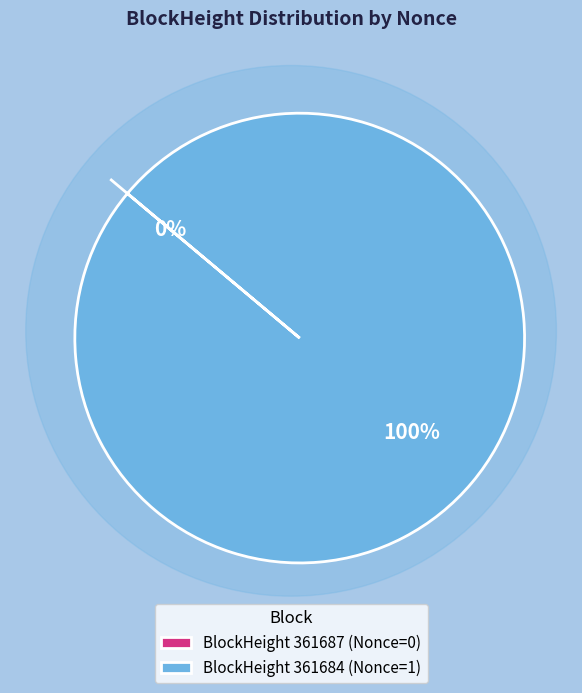

How many segments does this pie chart have?

2